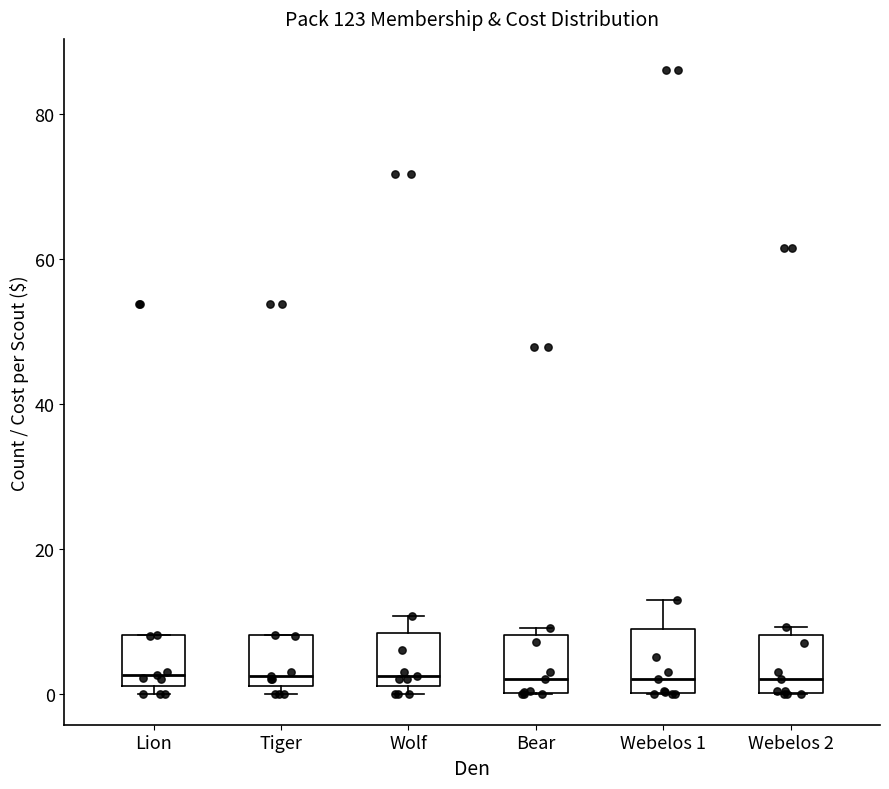

Reading left to right, transcribe this box plot: for each box, give where its median line is, the range the box spans, and where its two whiskers end, as read against the y-axis. The values are not printed on the chart, so give them approximately, as read against the axis.

Lion: median 2 (just above the box's lower edge), box 2 to 8, whiskers 0 to 8
Tiger: median 2 (just above the box's lower edge), box 2 to 8, whiskers 0 to 8
Wolf: median 2 (just above the box's lower edge), box 2 to 8, whiskers 0 to 10
Bear: median 2, box 0 to 8, whiskers 0 to 10
Webelos 1: median 2, box 0 to 8, whiskers 0 to 12
Webelos 2: median 2, box 0 to 8, whiskers 0 to 10